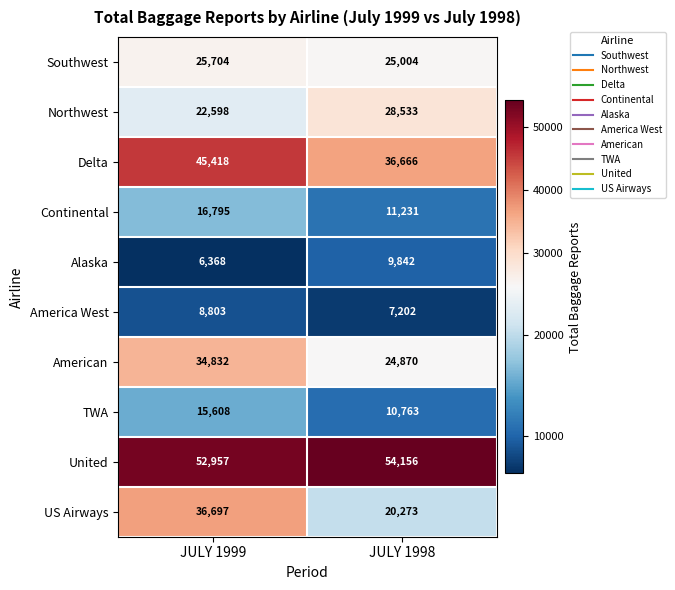

Rank the series by their maximum value, from highest to lowest.

United, Delta, US Airways, American, Northwest, Southwest, Continental, TWA, Alaska, America West